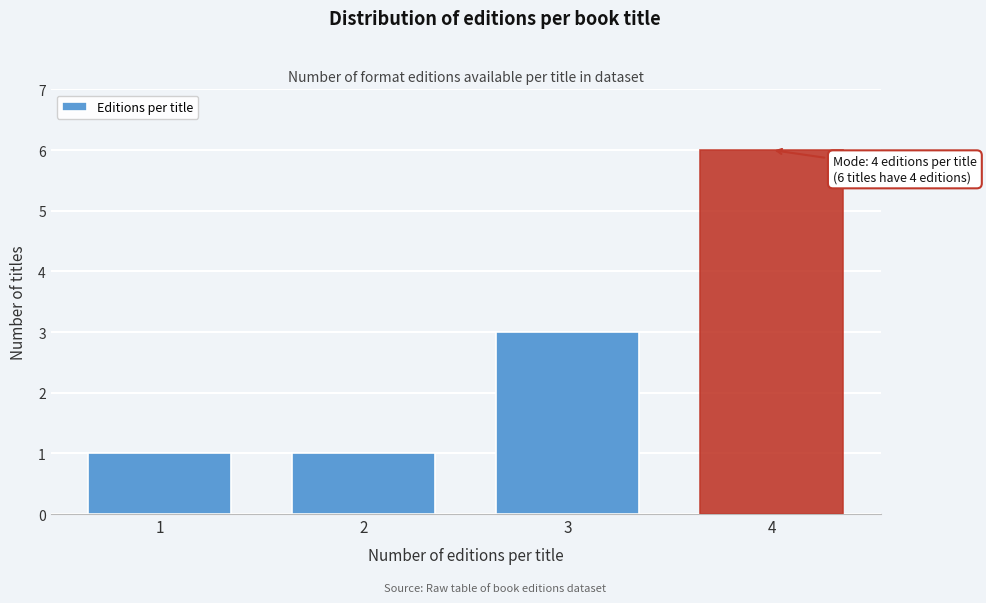

Reading left to right, transcribe all the data shown in this chart.

1	1	3	6